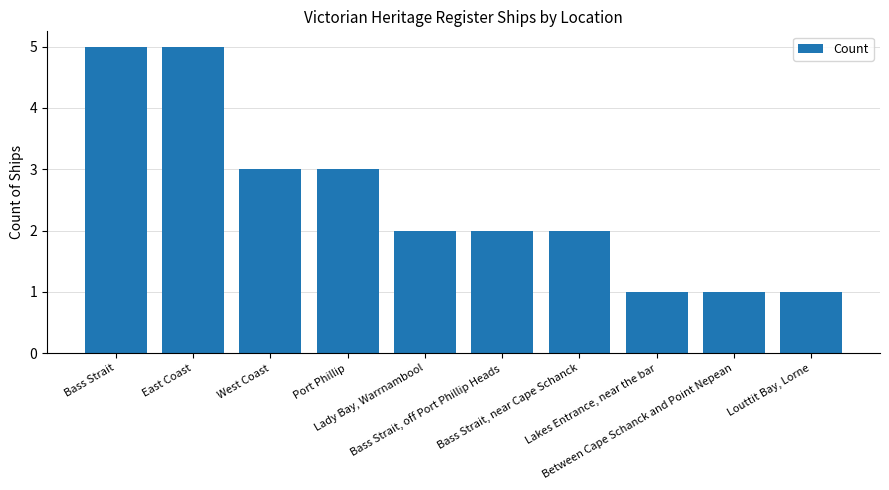

Are the bars horizontal?

No